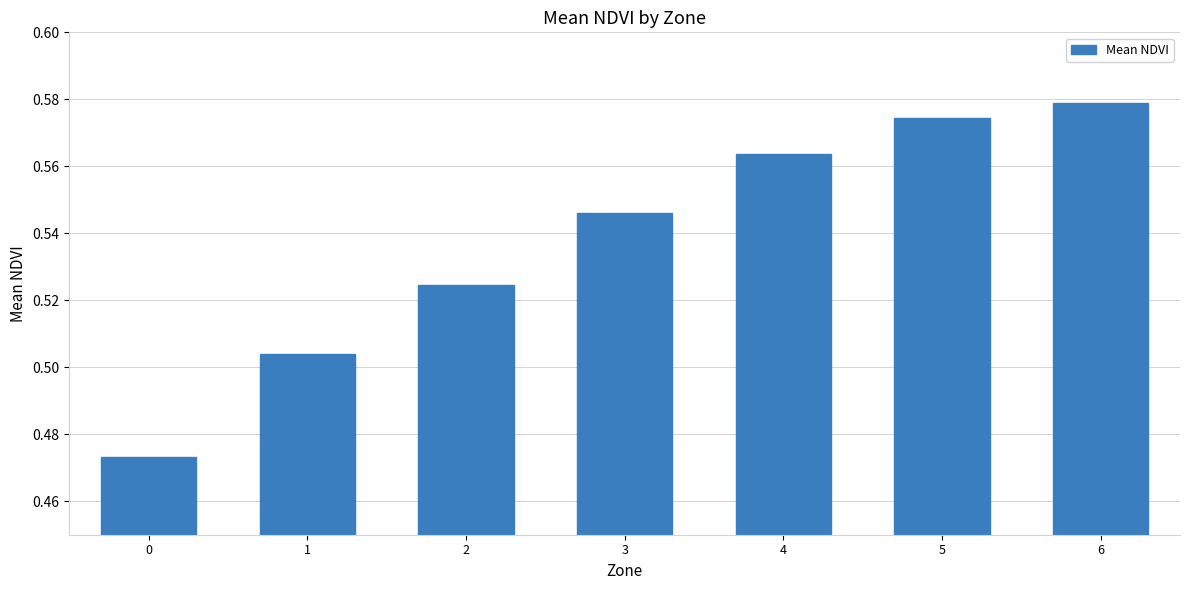

What is the sum of all values?

3.8